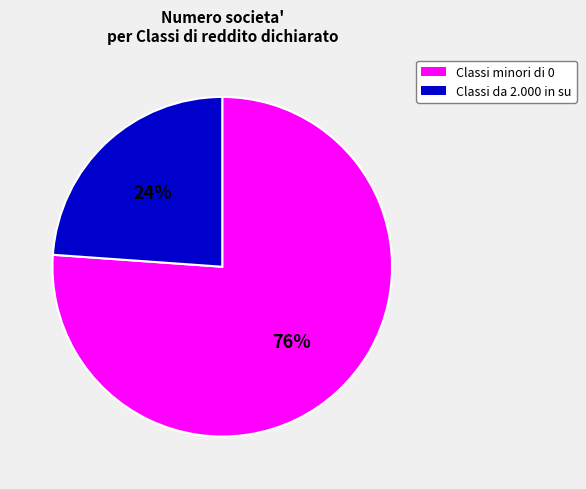

To the nearest percent, what is the average slice percentage?

50%